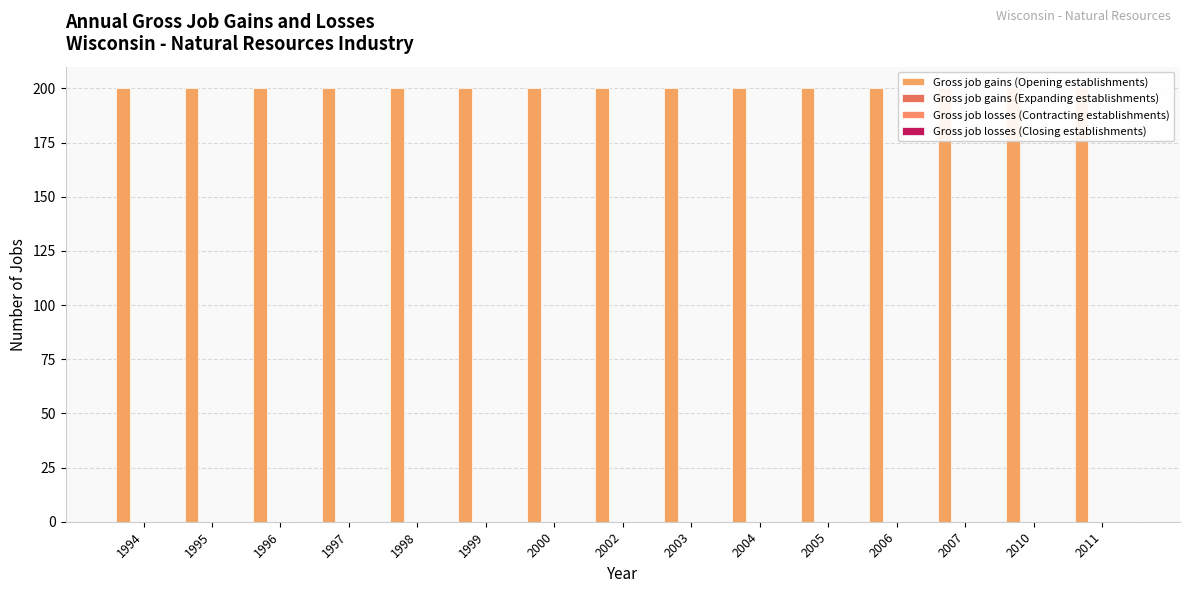

Are the bars horizontal?

No